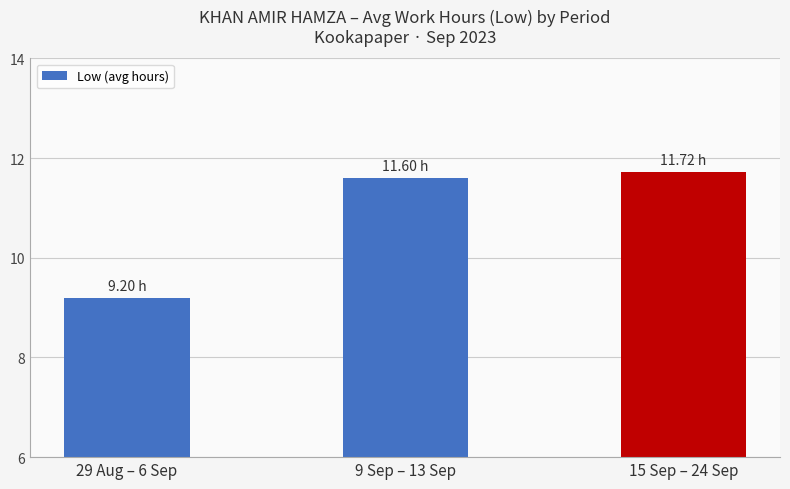

What is the difference between the maximum and minimum values?

2.5